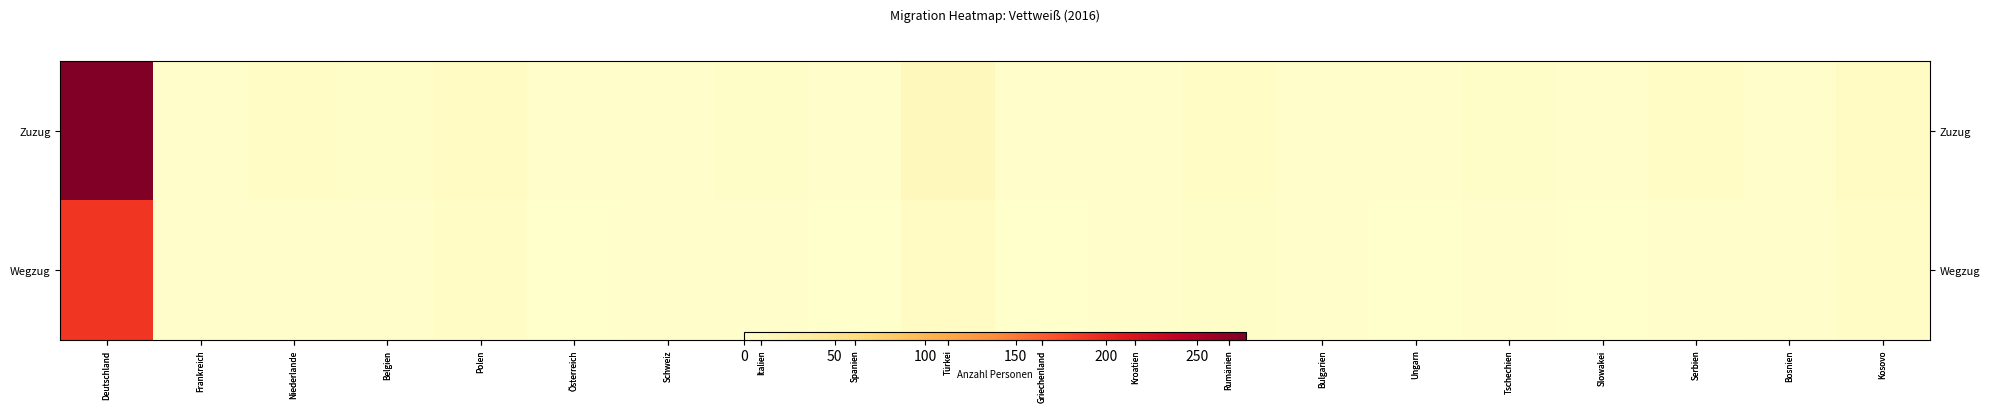

Which category has the lowest value across all series?

Österreich